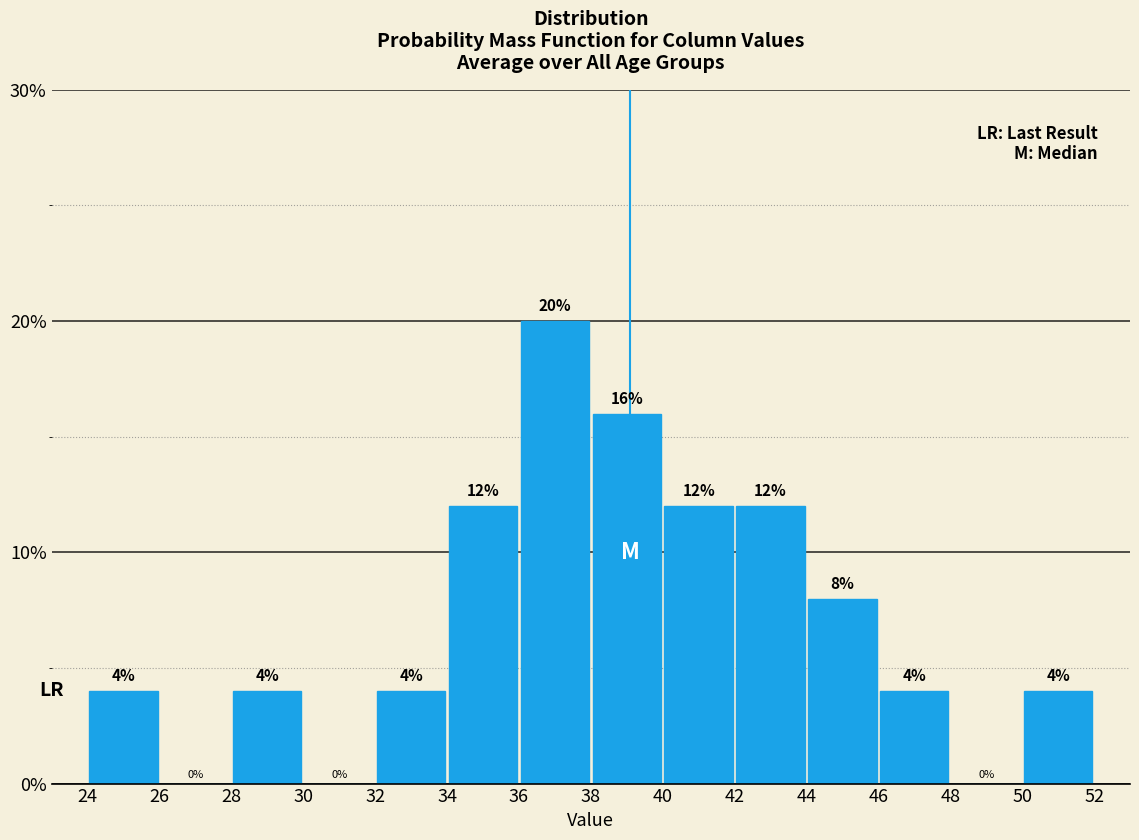

Reading left to right, list every bar in this chart as the range it spans on the x-axis followed by its height.

24 to 26: 4
26 to 28: 0
28 to 30: 4
30 to 32: 0
32 to 34: 4
34 to 36: 12
36 to 38: 20
38 to 40: 16
40 to 42: 12
42 to 44: 12
44 to 46: 8
46 to 48: 4
48 to 50: 0
50 to 52: 4